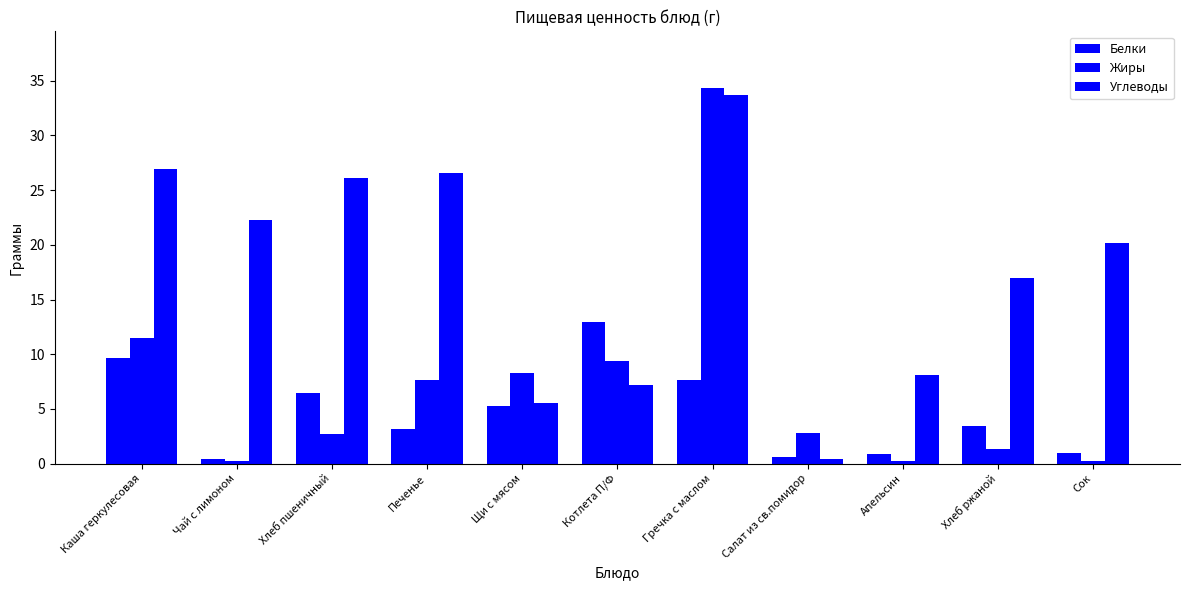

Is the value of Углеводы at Котлета П/Ф greater than the value of Жиры at Гречка с маслом?

No